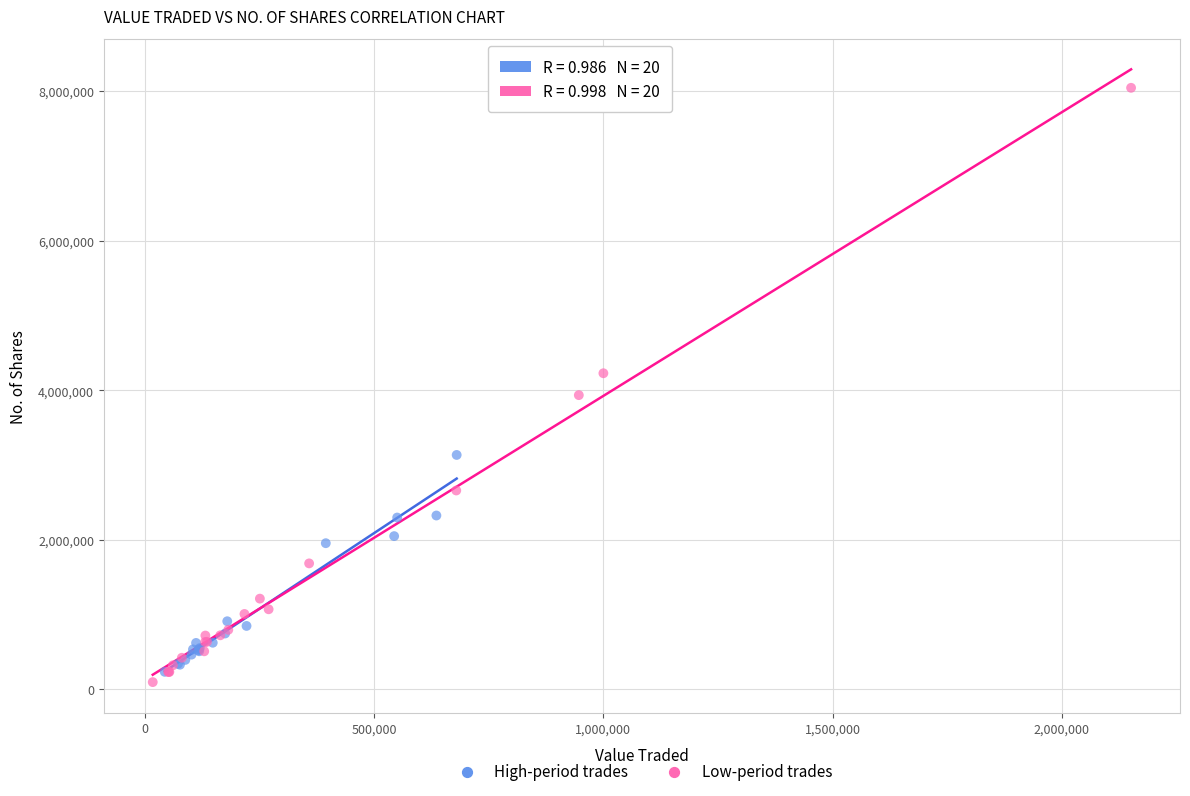

What are all the series names shown in the legend?

High-period trades, Low-period trades